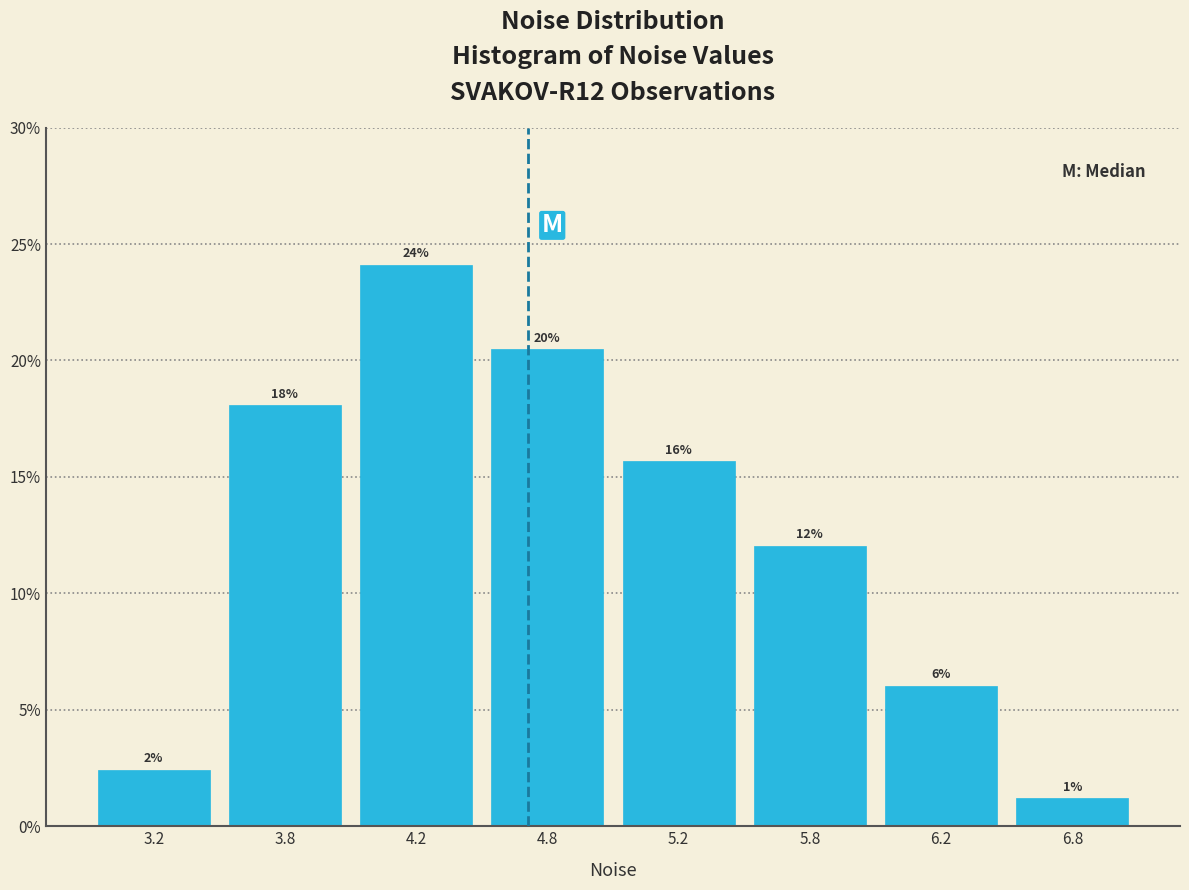

Is it true that the value at 5.2 is 4.9?

False